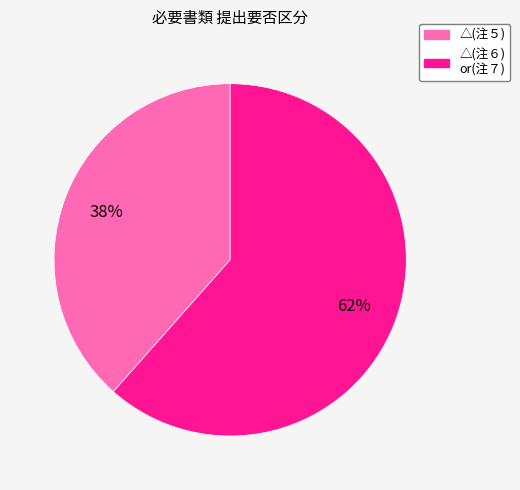

How many segments does this pie chart have?

2